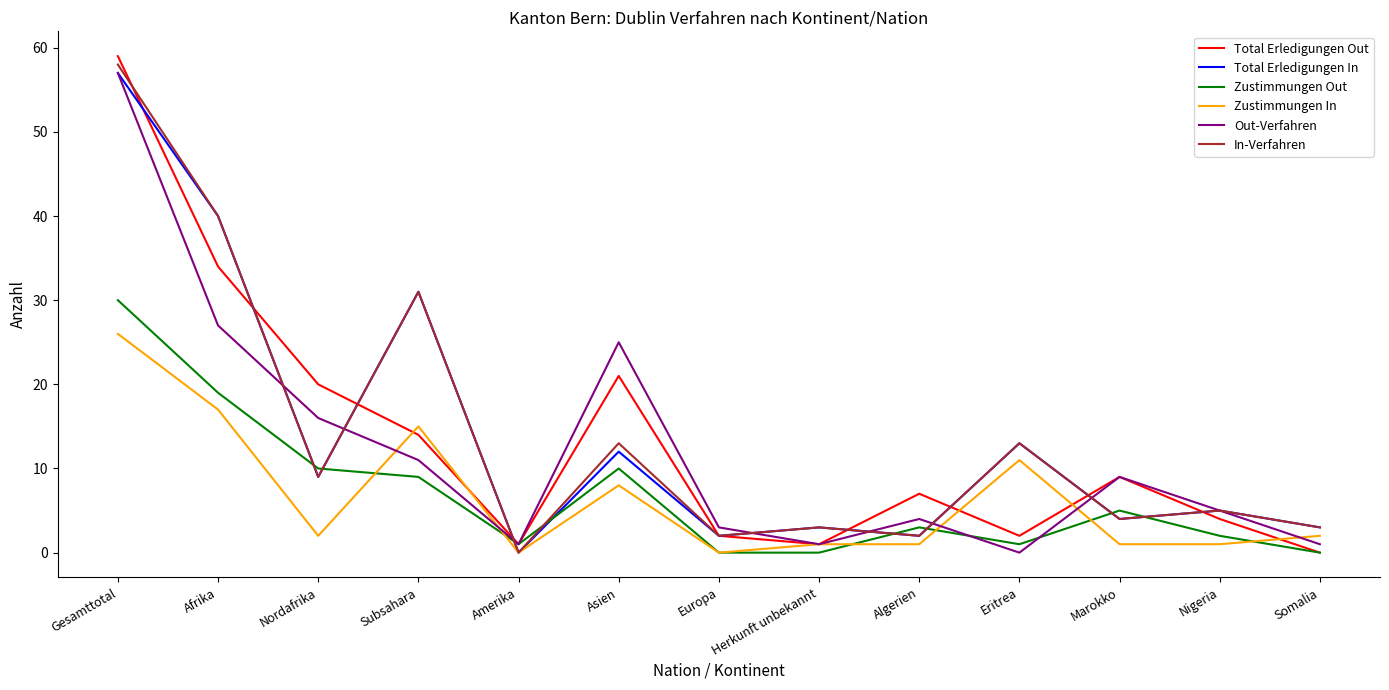

Does the chart display data point markers on the line(s)?

No